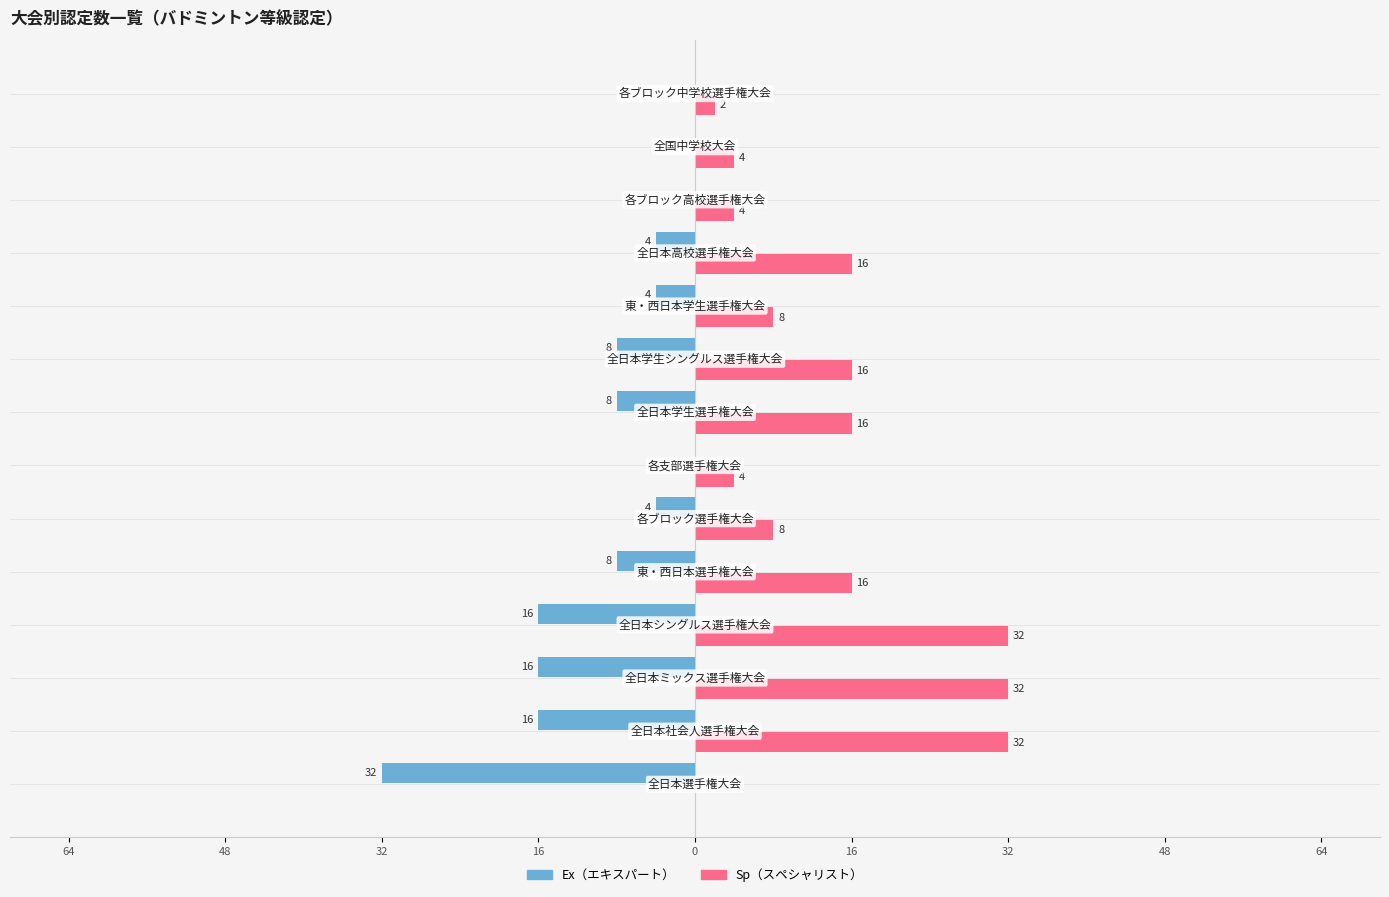

Reading right to left, transcribe all the data shown in this chart.

Ex: 0	0	0	-4	-4	-8	-8	0	-4	-8	-16	-16	-16	-32
Sp: 2	4	4	16	8	16	16	4	8	16	32	32	32	0